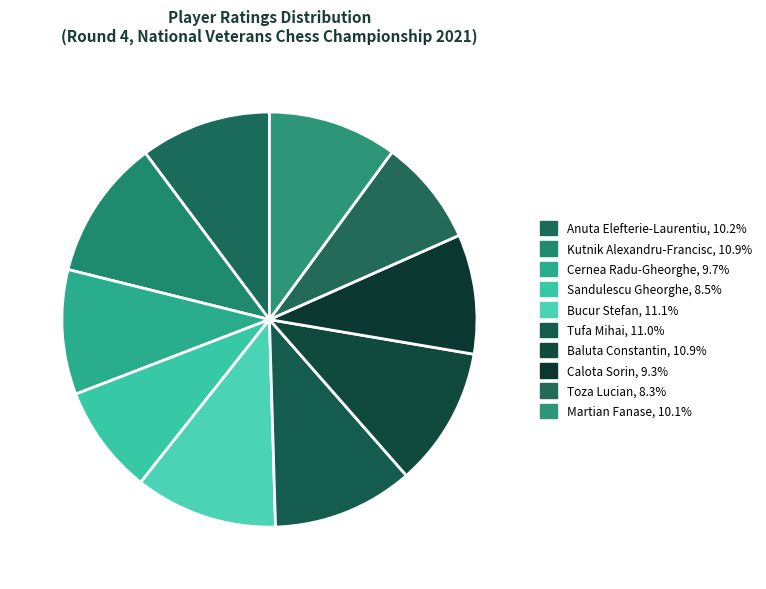

To the nearest percent, what is the difference between the largest and smallest slice percentages?

3%